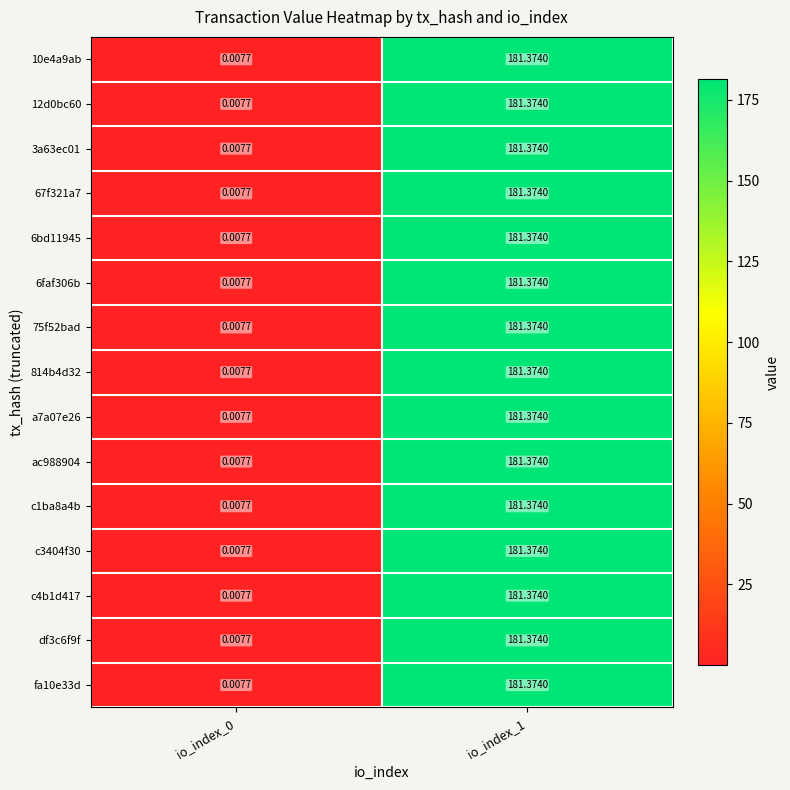

Is the value of fa10e33d at io_index_1 greater than the value of 6bd11945 at io_index_0?

Yes